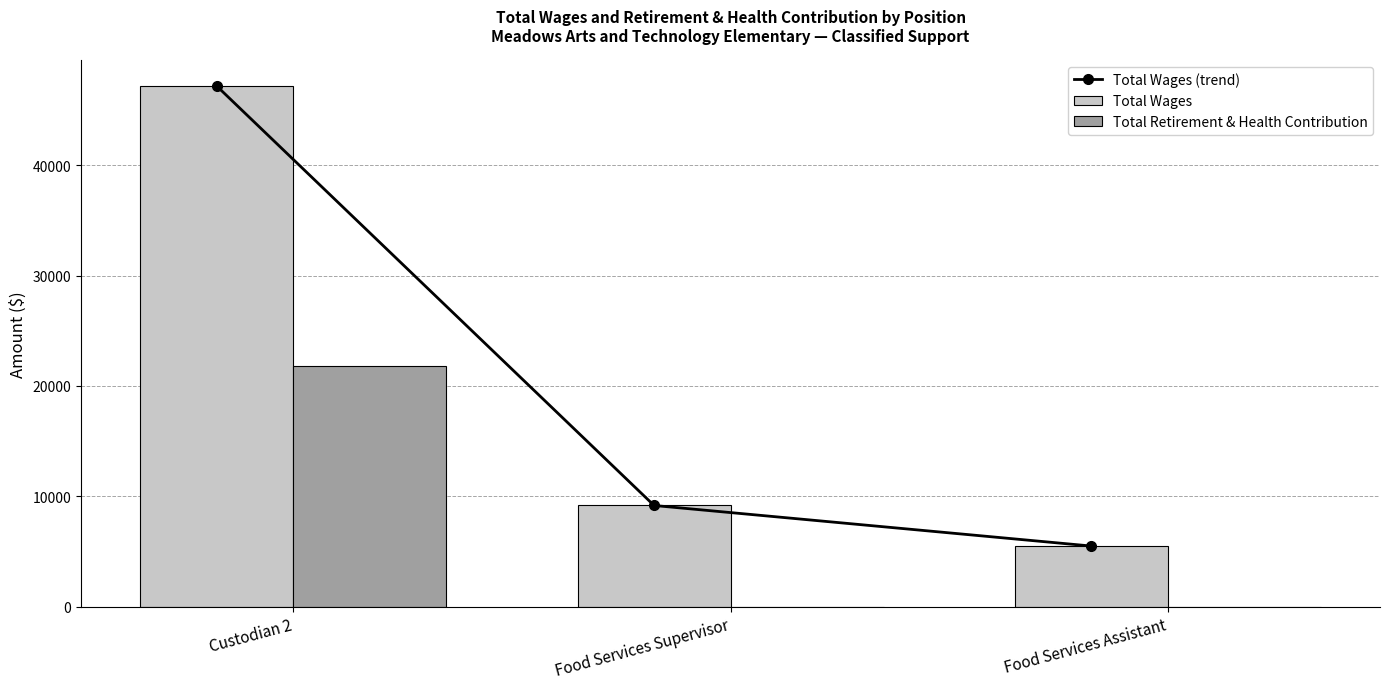

True or false: Total Wages has a value of 13856 at Food Services Supervisor.

False